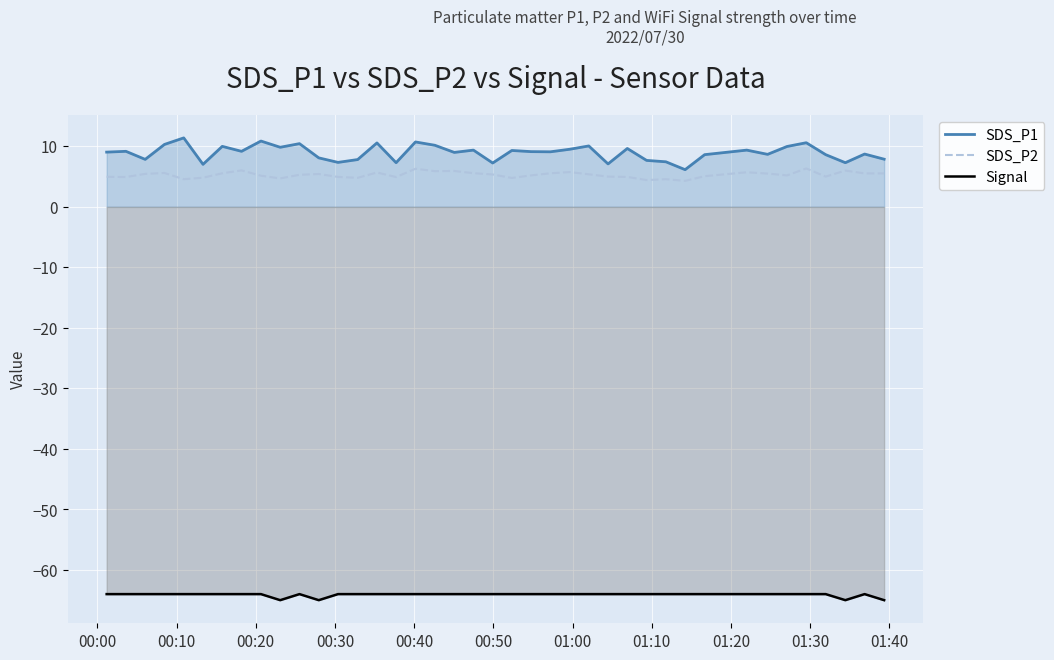

True or false: SDS_P2 and Signal intersect in this chart.

False